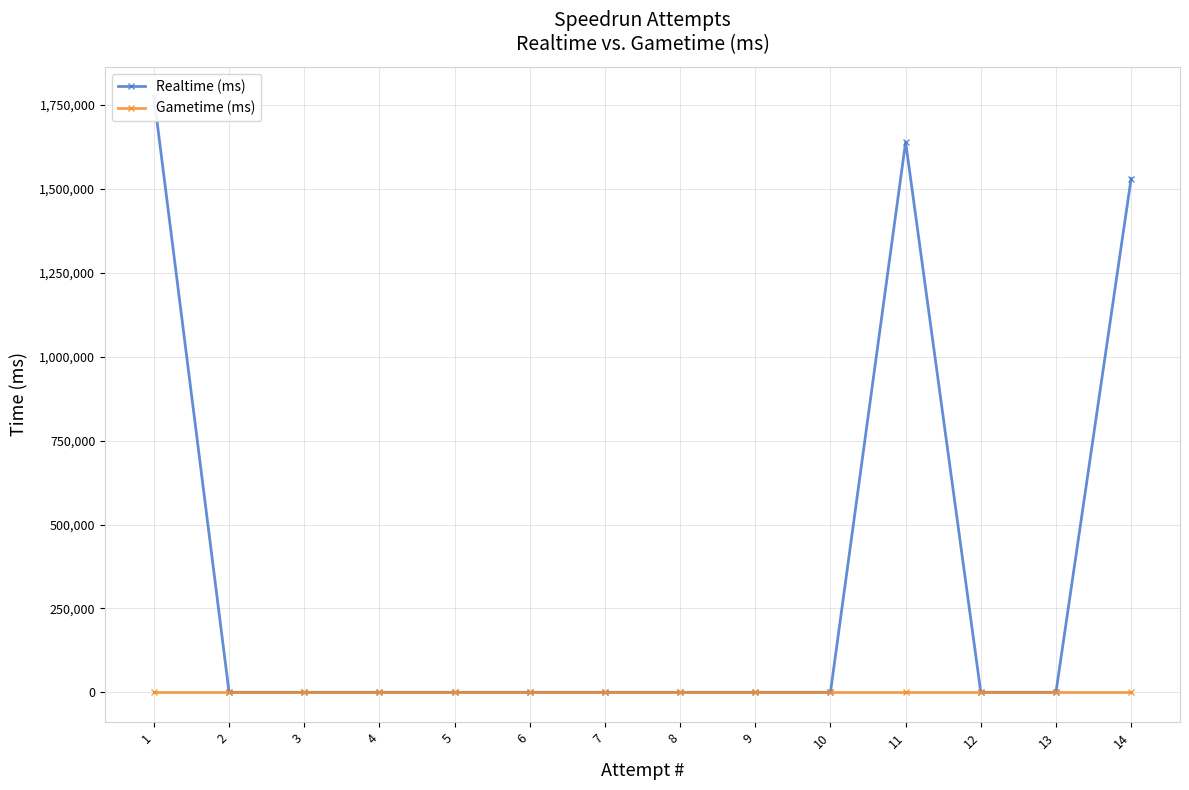

Is the value of Gametime (ms) at 2 greater than the value of Realtime (ms) at 3?

No